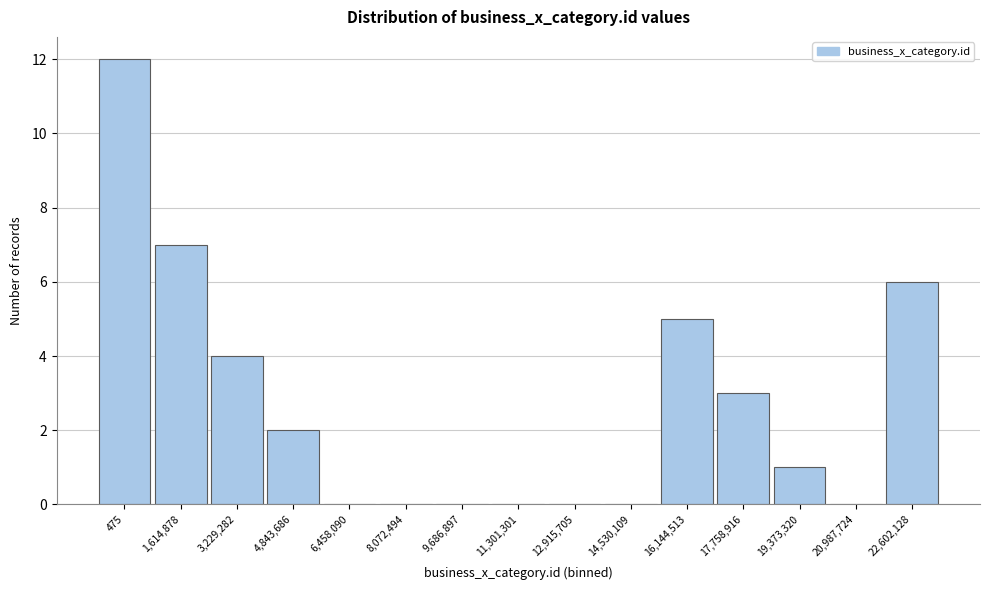

Reading left to right, extract all data points from this chart.

475=12	1,614,878=7	3,229,282=4	4,843,686=2	6,458,090=0	8,072,494=0	9,686,897=0	11,301,301=0	12,915,705=0	14,530,109=0	16,144,513=5	17,758,916=3	19,373,320=1	20,987,724=0	22,602,128=6